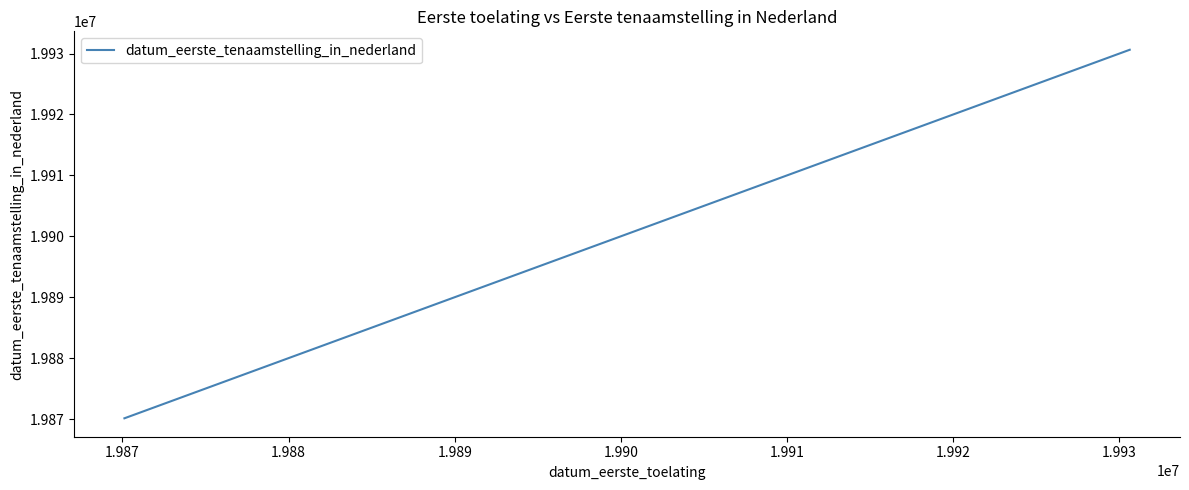

True or false: there are more than 1 points higher than both neighbors.

False